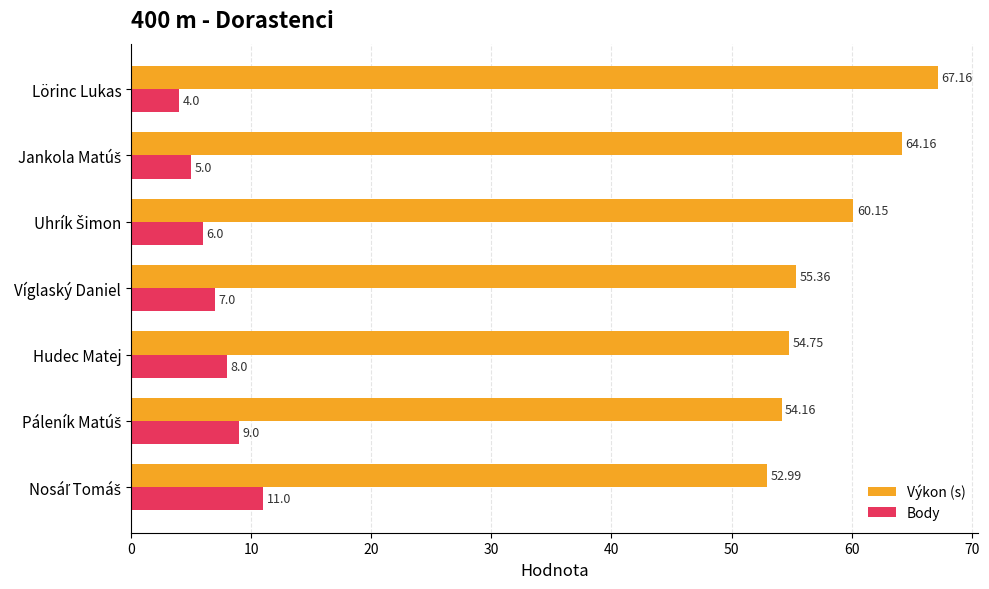

Which category has the highest value in the Výkon (s) series?

Lörinc Lukas